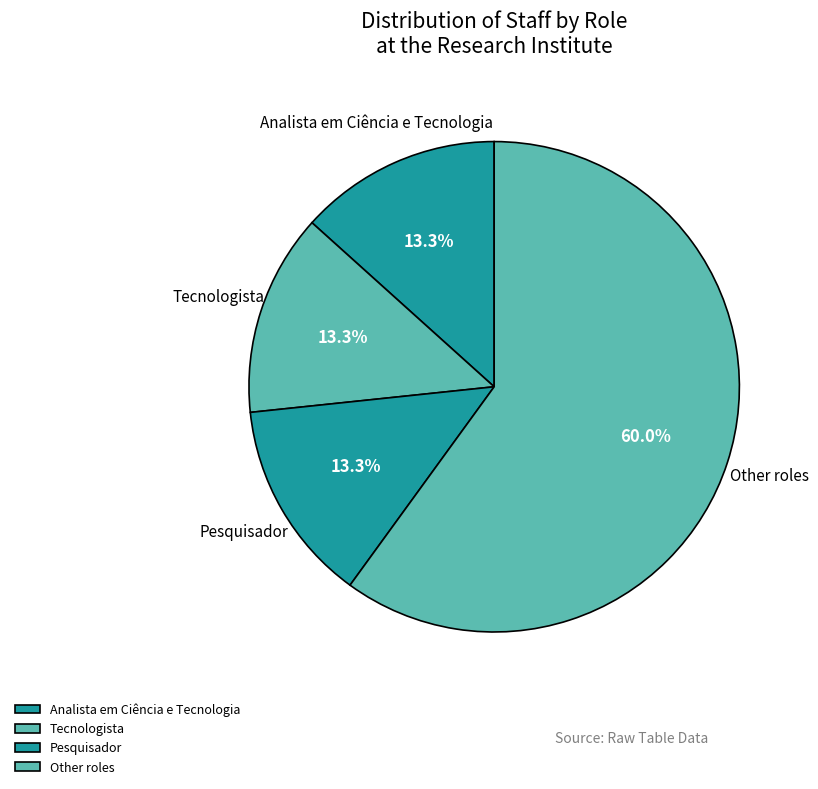

Does Analista em Ciência e Tecnologia account for over 50% of the chart?

No